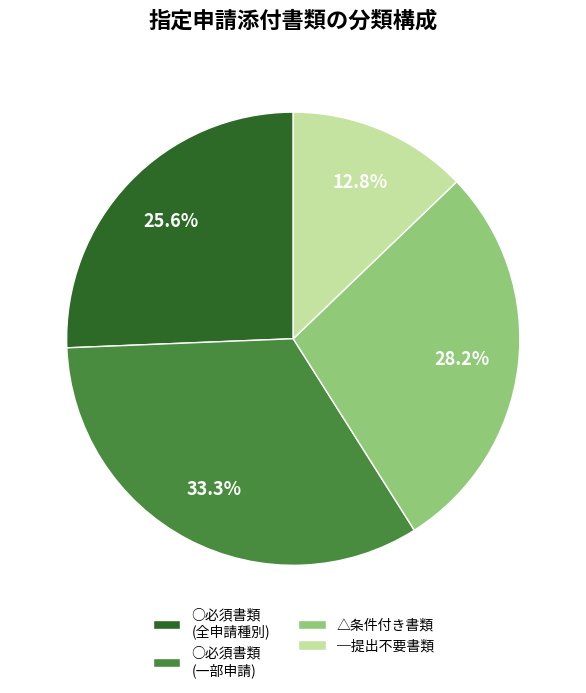

Does △条件付き書類 account for over 50% of the chart?

No